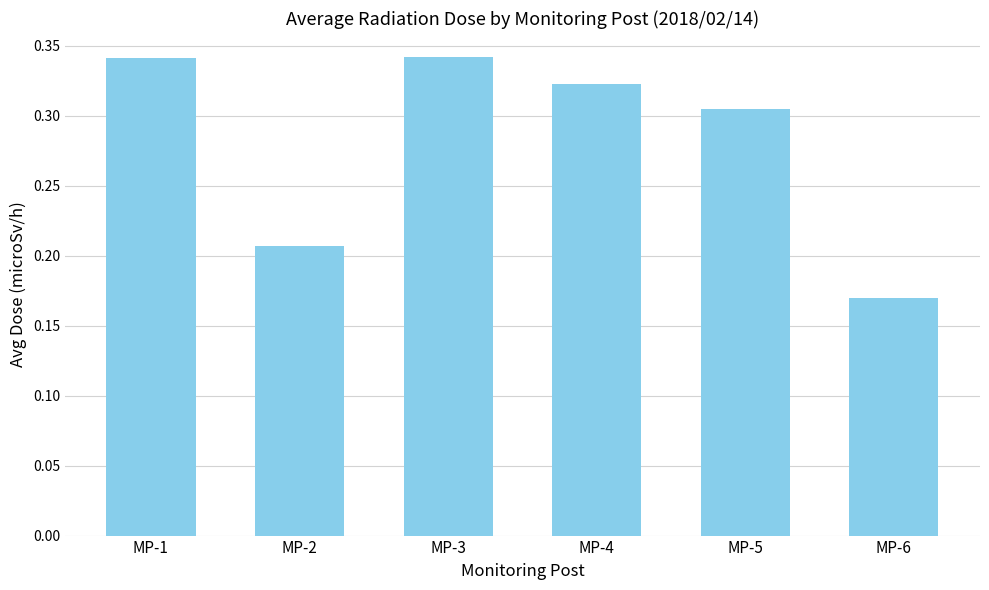

Does the chart contain stacked bars?

No